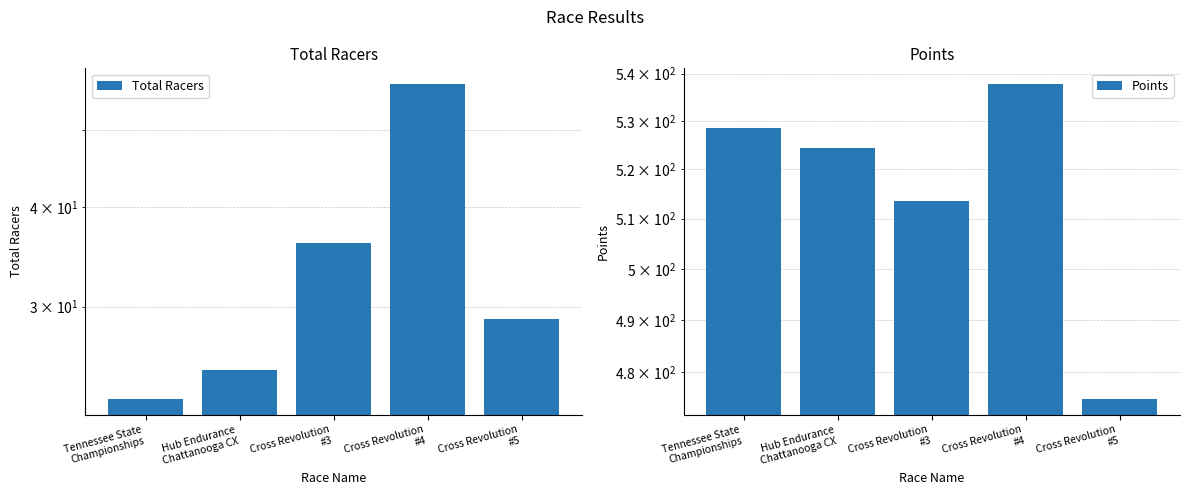

Rank the series at Hub Endurance
Chattanooga CX from highest to lowest value.

Points, Total Racers